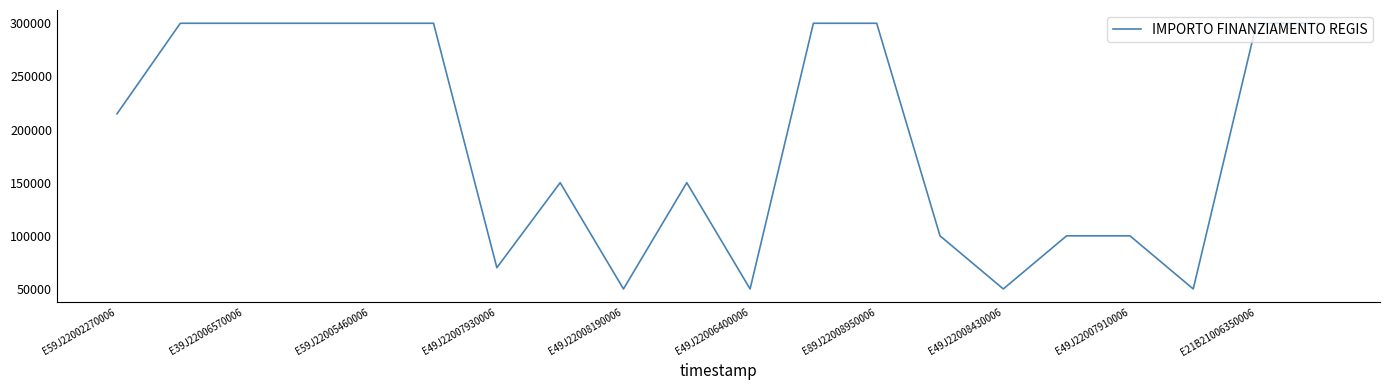

What is the smallest value displayed?

50000